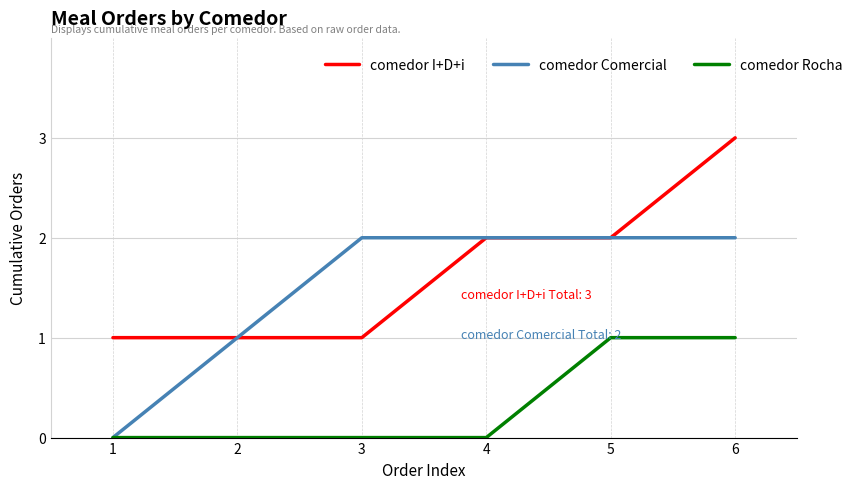

At which label does comedor I+D+i reach its peak?

6